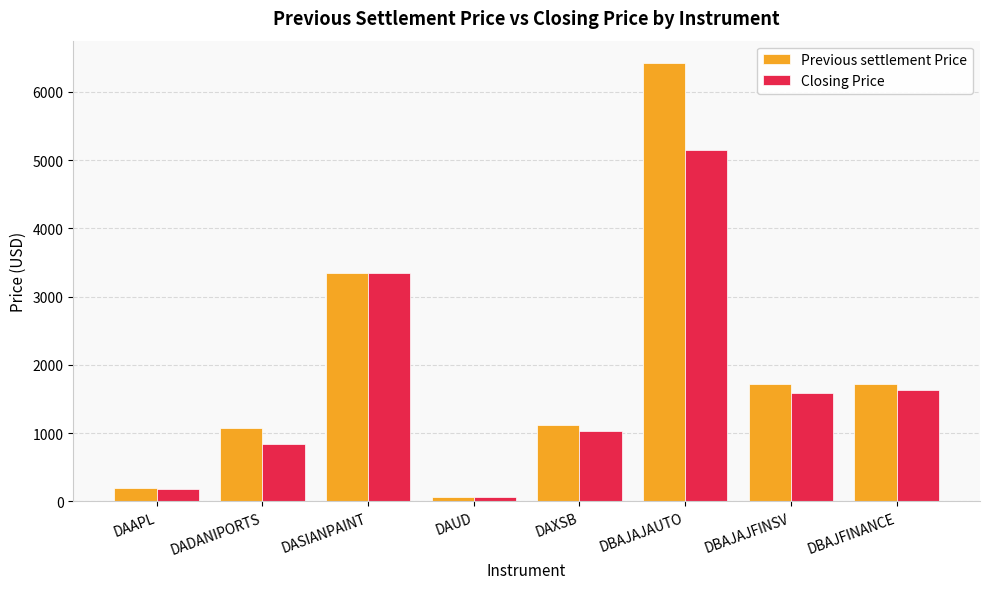

True or false: Closing Price has a value of 841.6 at DBAJAJFINSV.

False